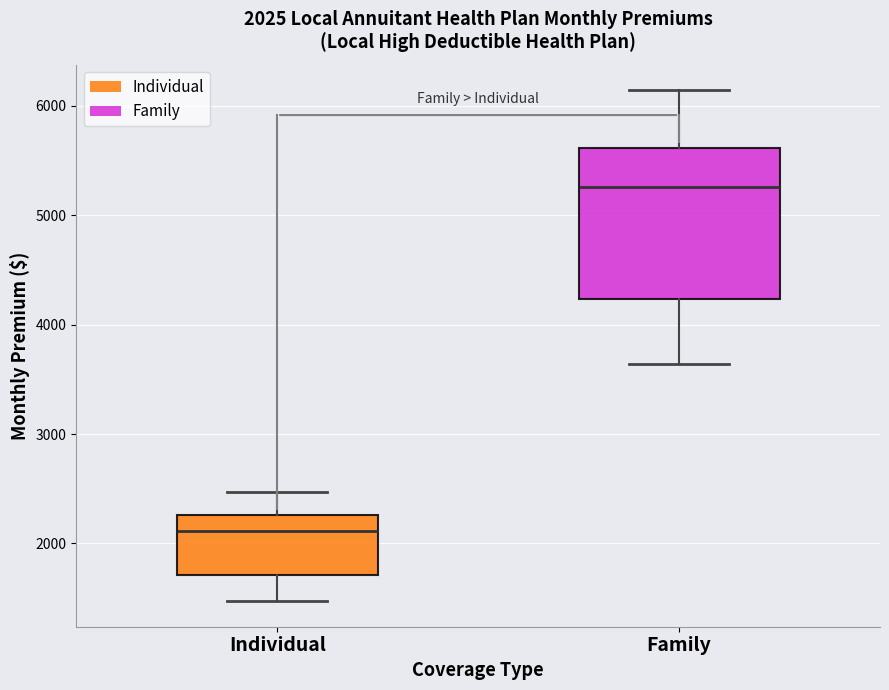

Which box is the tallest, from its lower edge to its upper edge?

Family